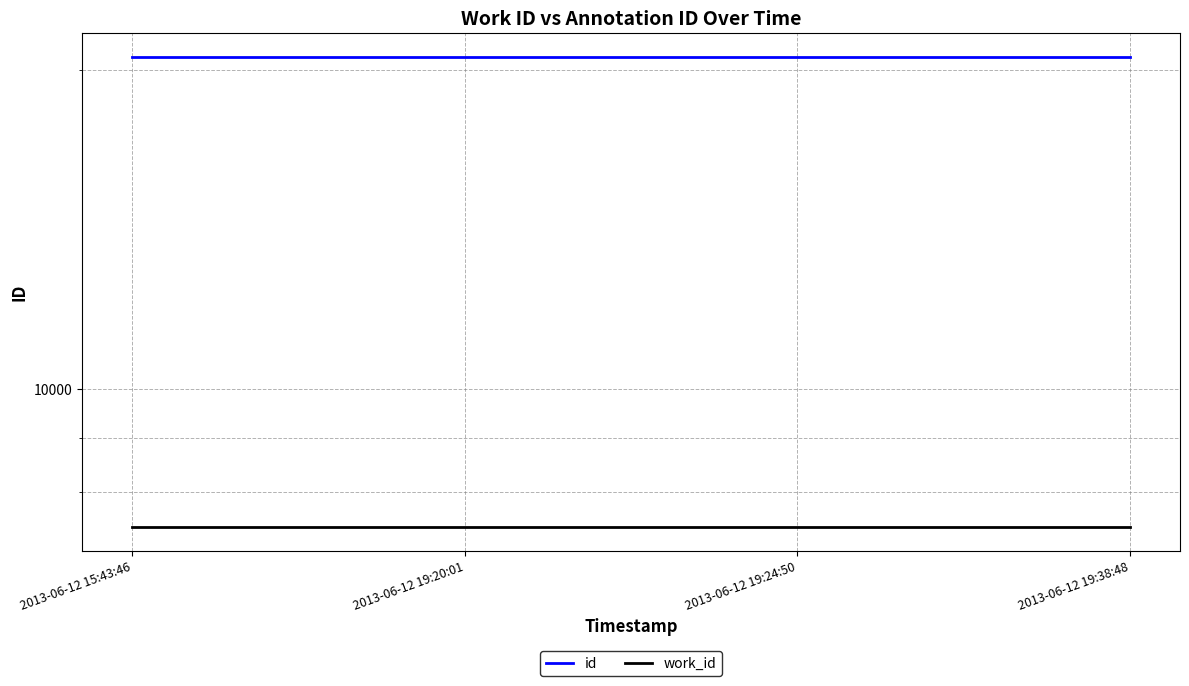

Is this an area chart (filled region under the line)?

No